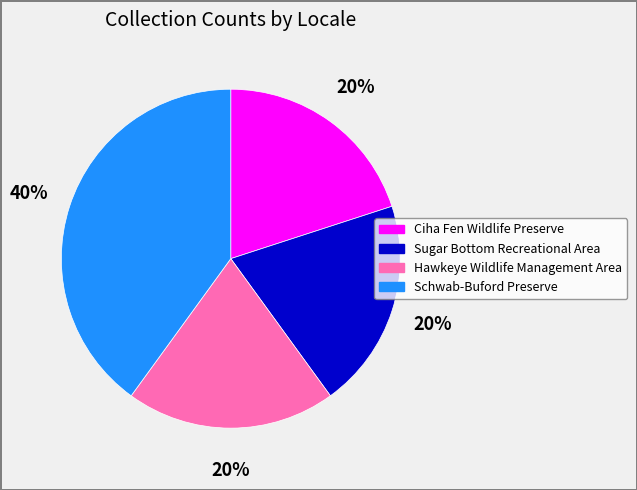

Which category has the biggest portion of the pie?

Schwab-Buford Preserve